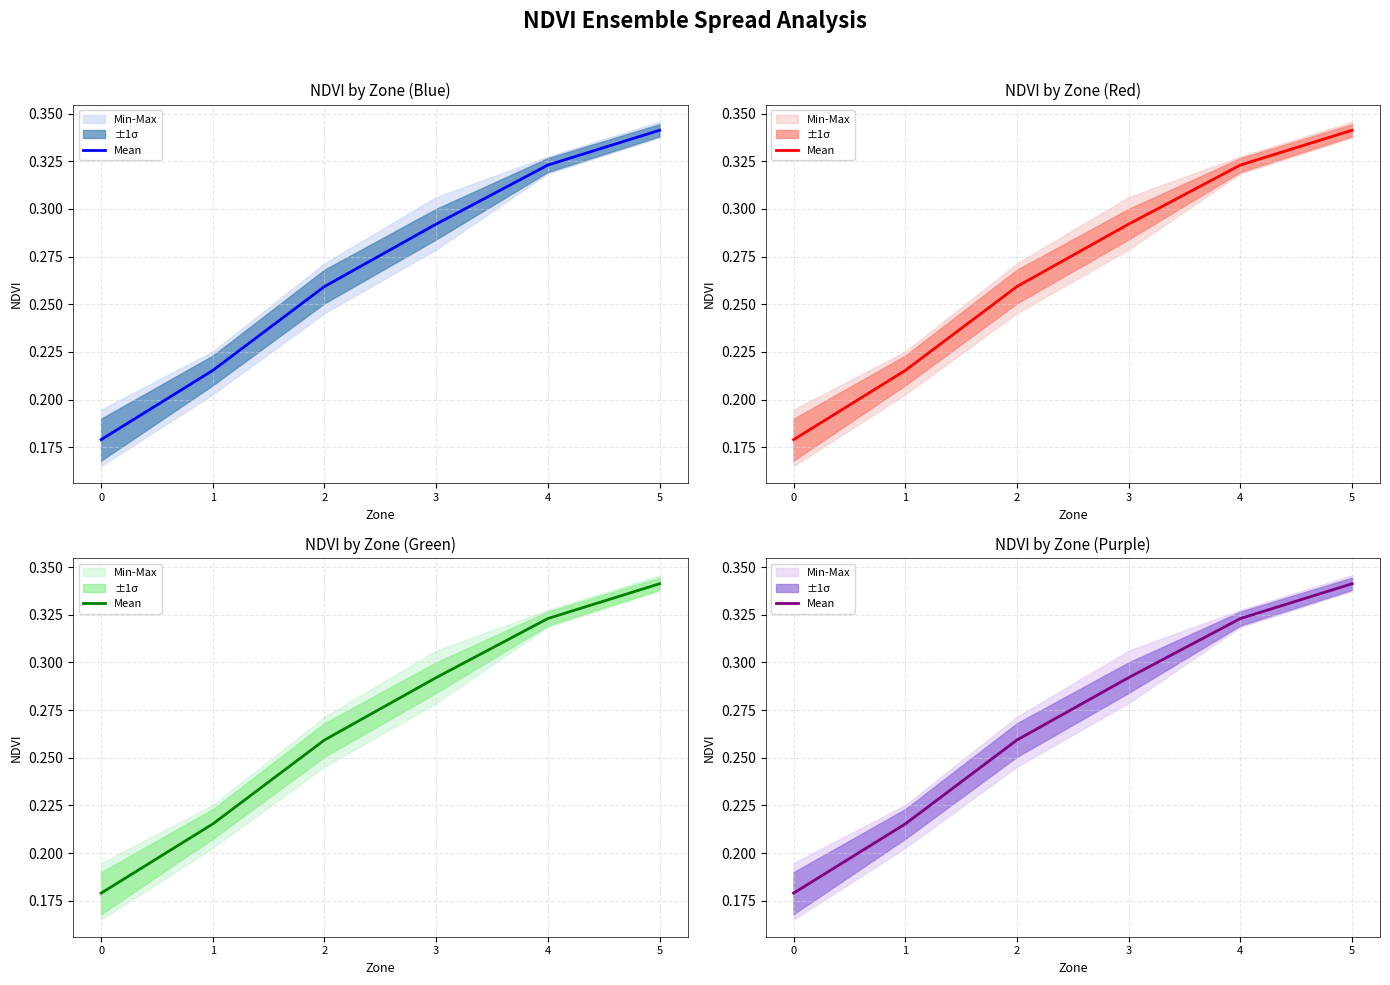

The value at 2 is 0.4. True or false?

False